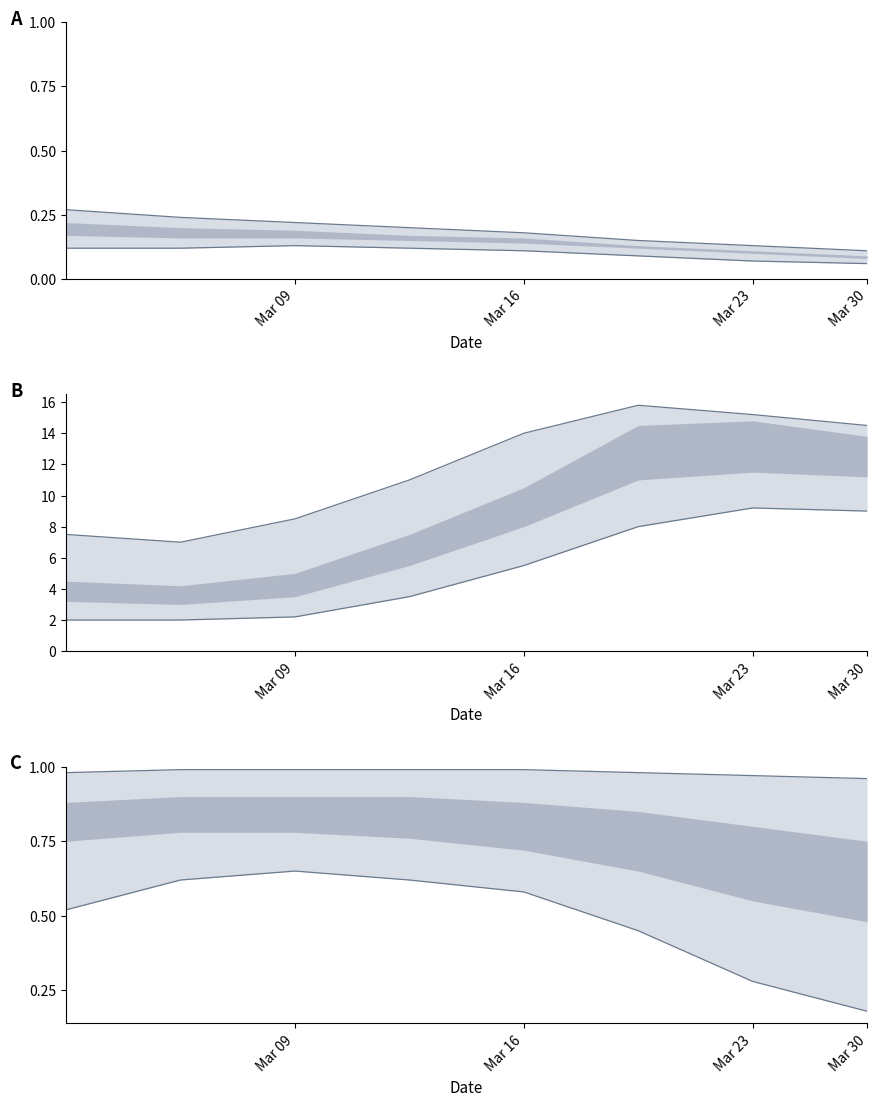

What is the difference between the lower bound values at Mar 30 and Mar 09?

0.5